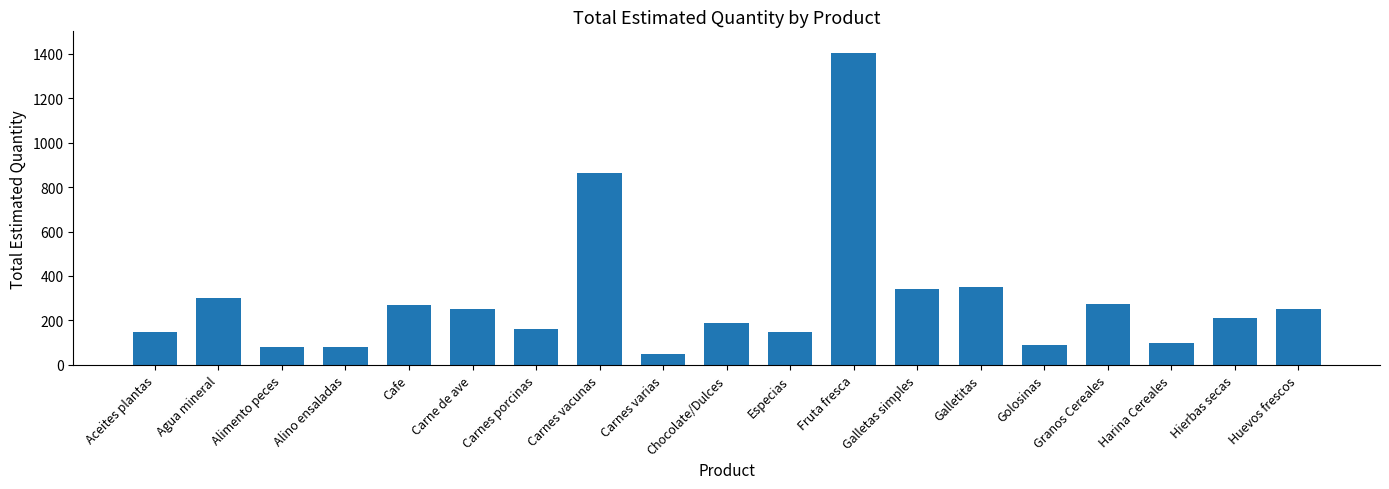

What is the ratio of the value at Galletitas to the value at Carne de ave?

1.4